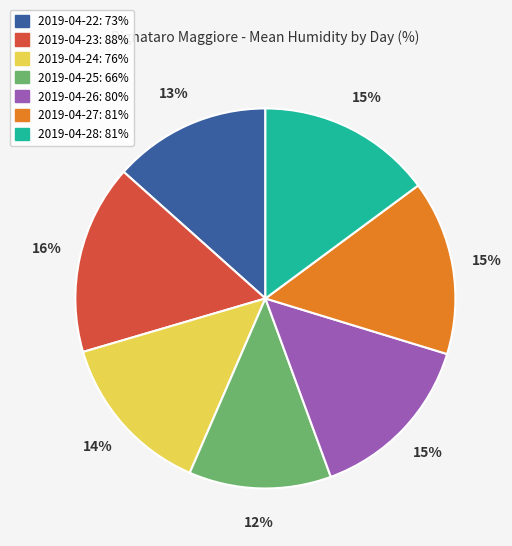

To the nearest percent, what is the combined percentage of 2019-04-28 and 2019-04-23?

31%